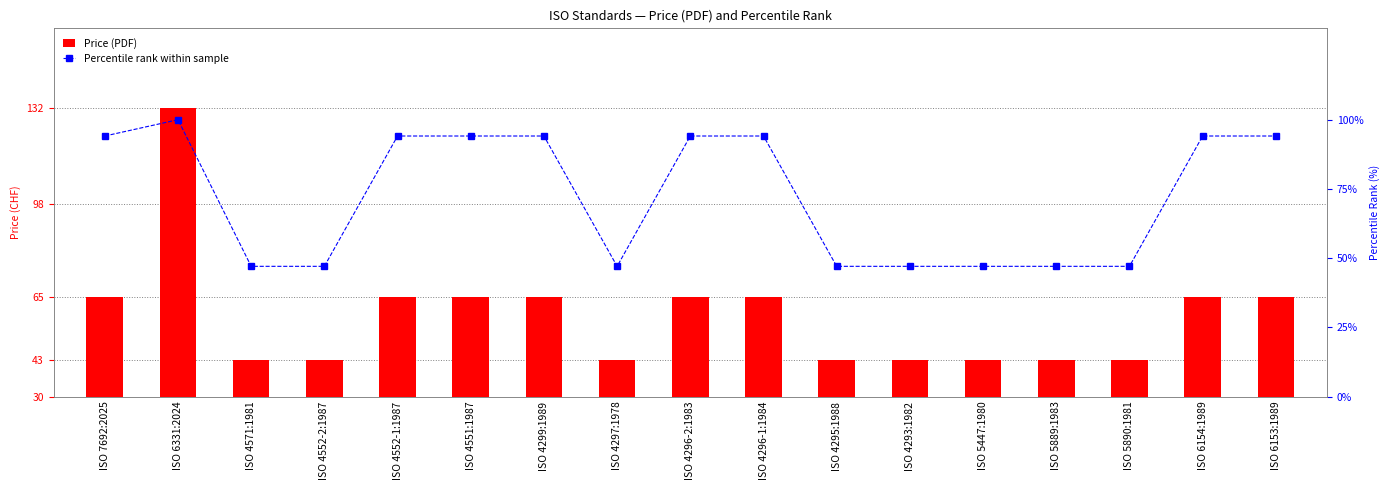

Rank the categories by Price (PDF) value from lowest to highest.

ISO 4571:1981, ISO 4552-2:1987, ISO 4297:1978, ISO 4295:1988, ISO 4293:1982, ISO 5447:1980, ISO 5889:1983, ISO 5890:1981, ISO 7692:2025, ISO 4552-1:1987, ISO 4551:1987, ISO 4299:1989, ISO 4296-2:1983, ISO 4296-1:1984, ISO 6154:1989, ISO 6153:1989, ISO 6331:2024